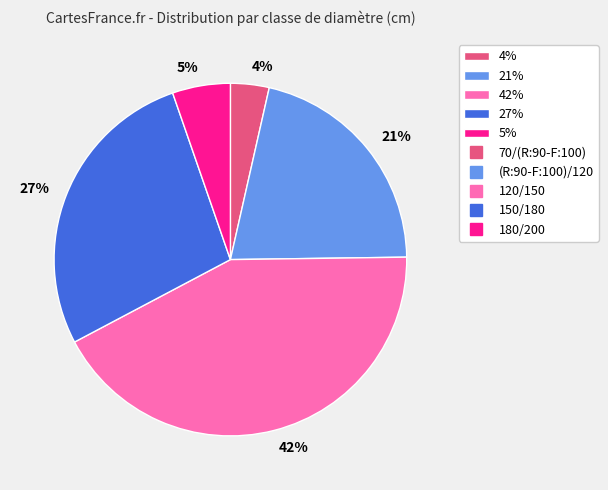

What is the largest slice in the pie chart?

42%